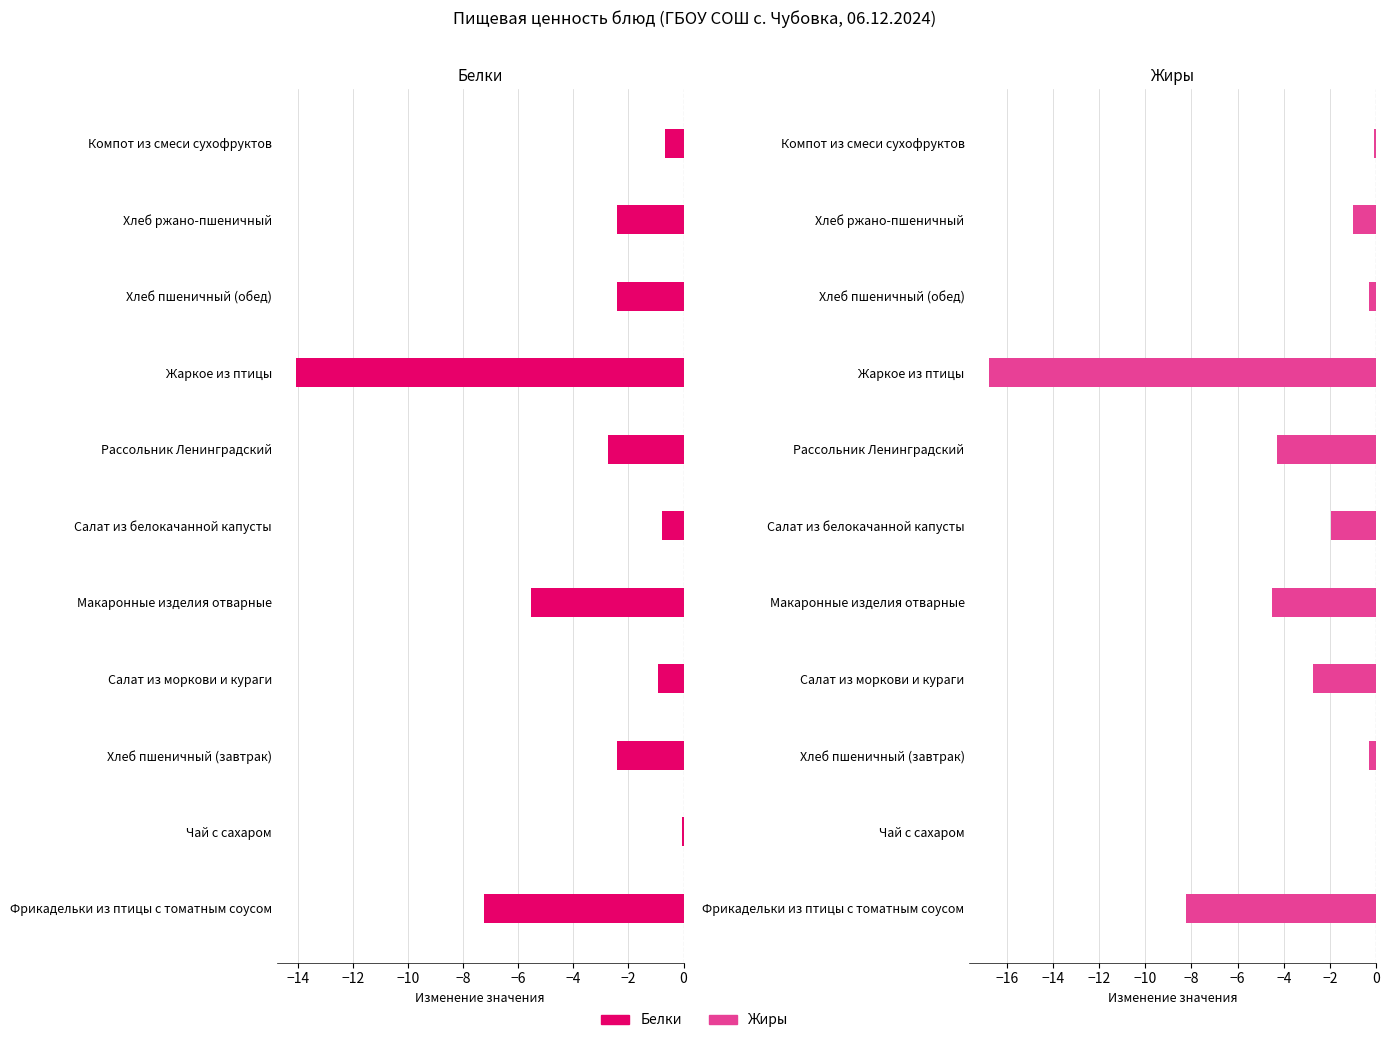

Is it true that Жиры equals -0.1 at Хлеб пшеничный (обед)?

False